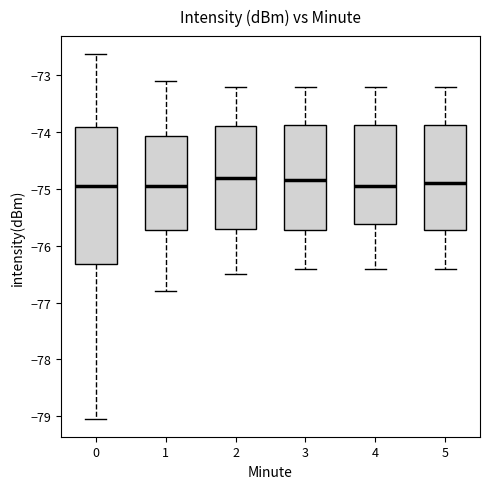

Where does the lower whisker of the box at x = 5 end on the y-axis? The values are not printed on the chart, so give them approximately, as read against the axis.

-76.4